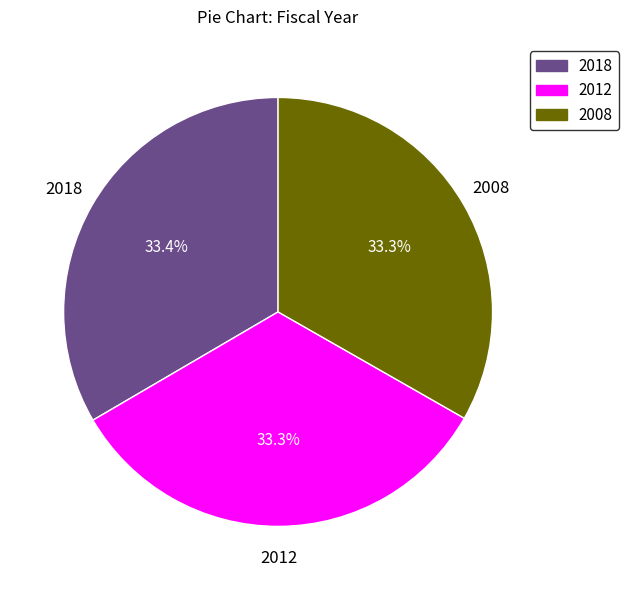

To the nearest percent, what is the combined percentage of 2008 and 2012?

67%